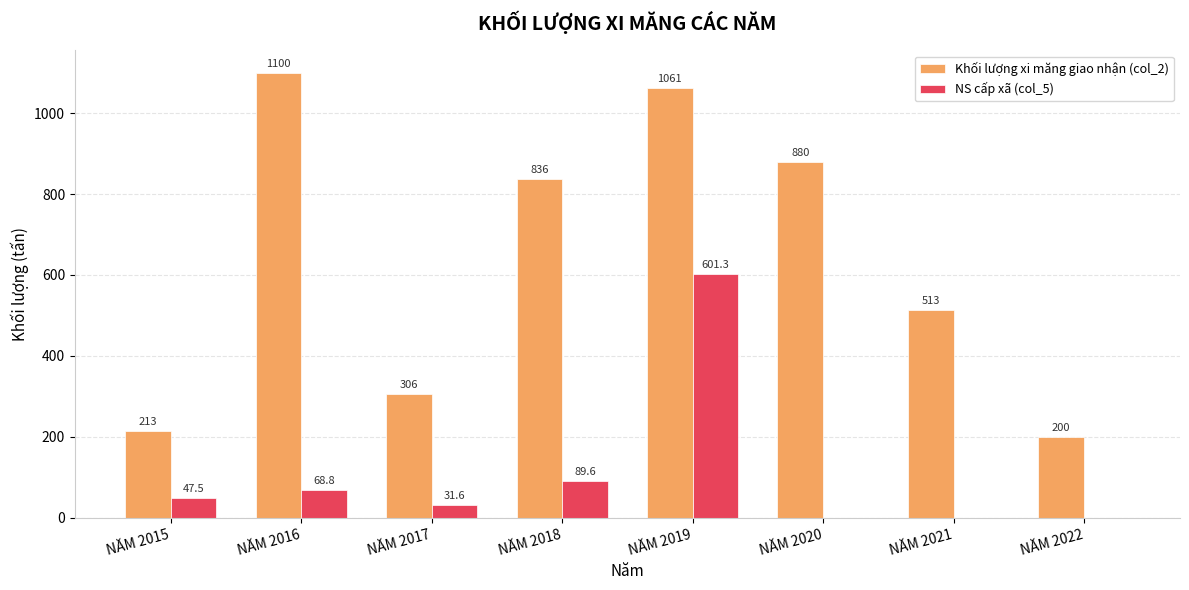

What is the approximate value of Khối lượng xi măng giao nhận (col_2) at NĂM 2020?

880.0